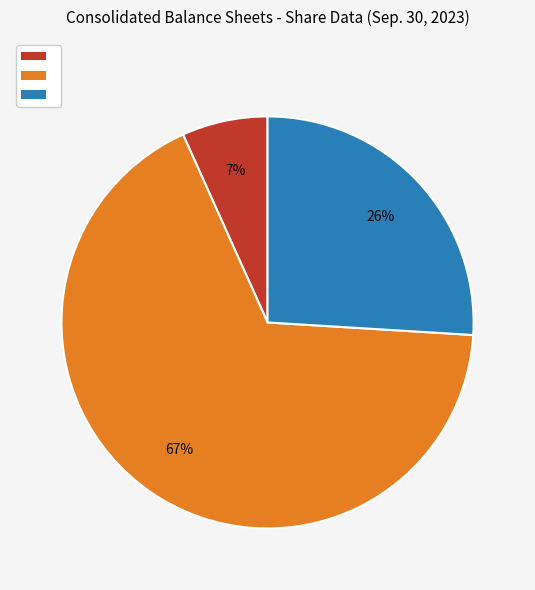

Does any single category account for the majority?

Yes